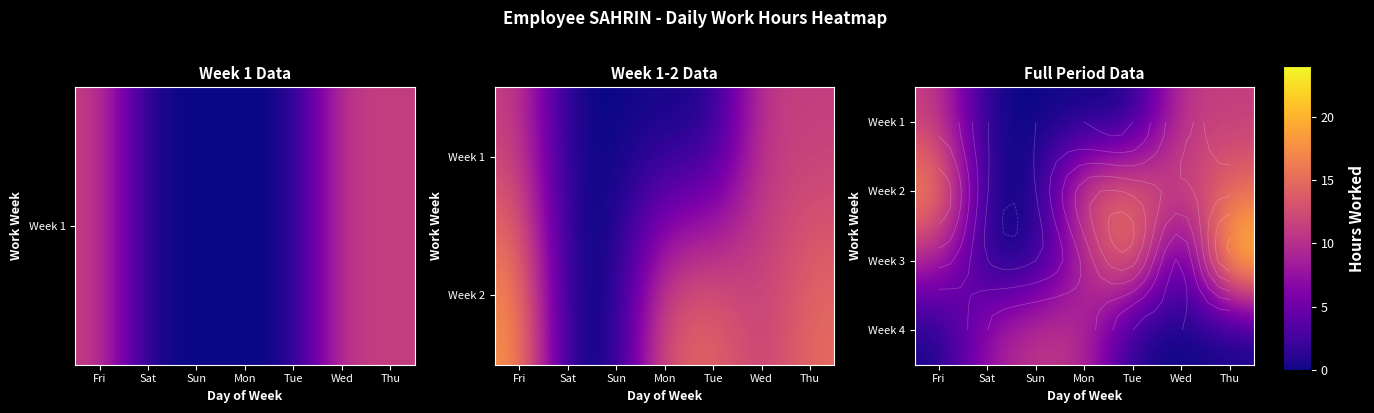

At which category is the sum across all series the highest?

Thu